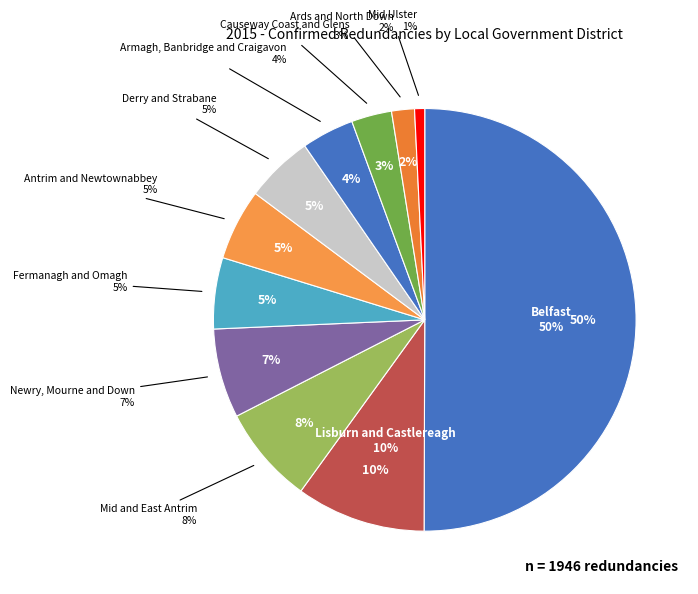

To the nearest percent, what is the combined percentage of Ards and North Down and Belfast?

52%